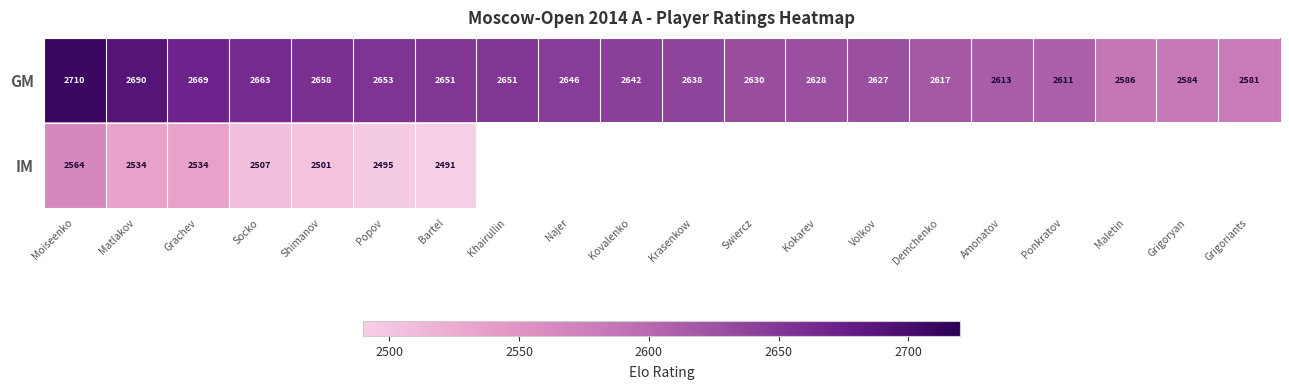

Is the value of GM at Najer greater than the value of IM at Moiseenko?

Yes